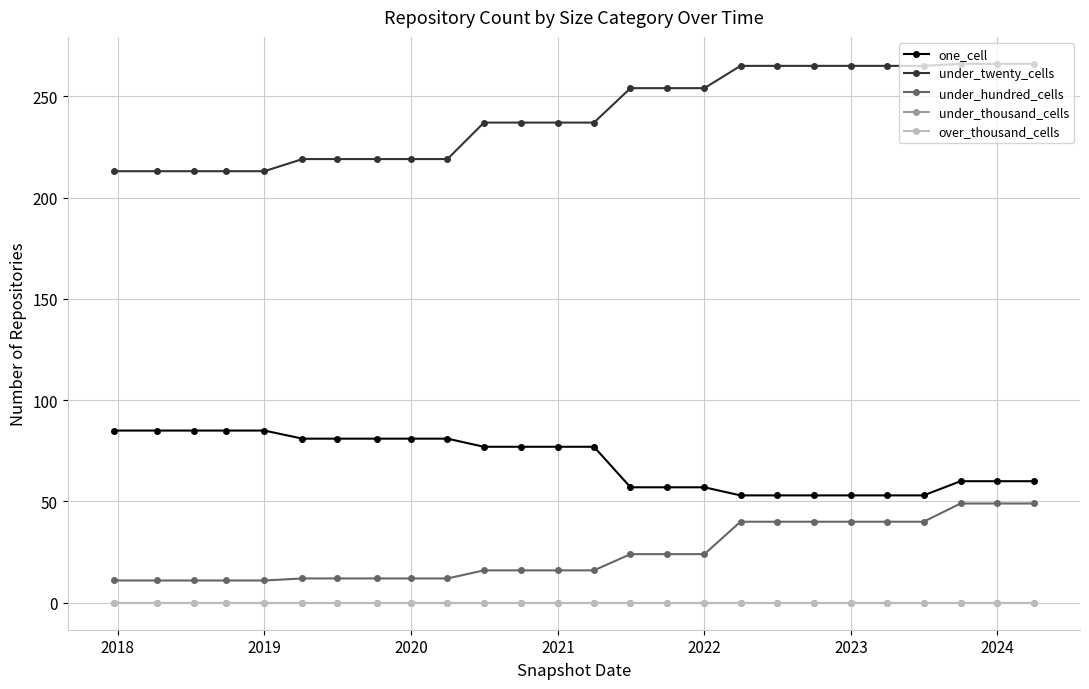

Is this an area chart (filled region under the line)?

No